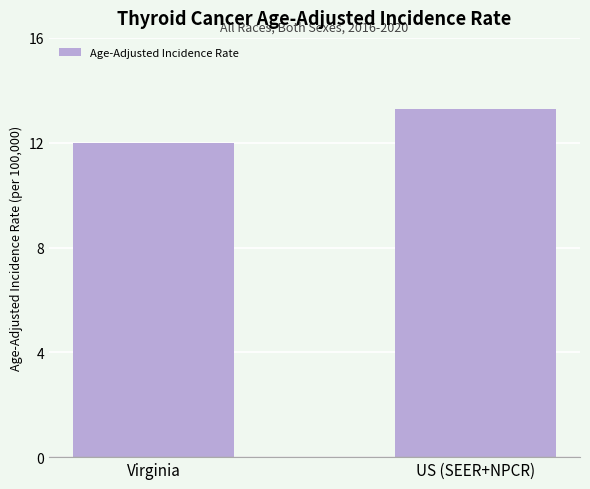

Are the bars horizontal?

No